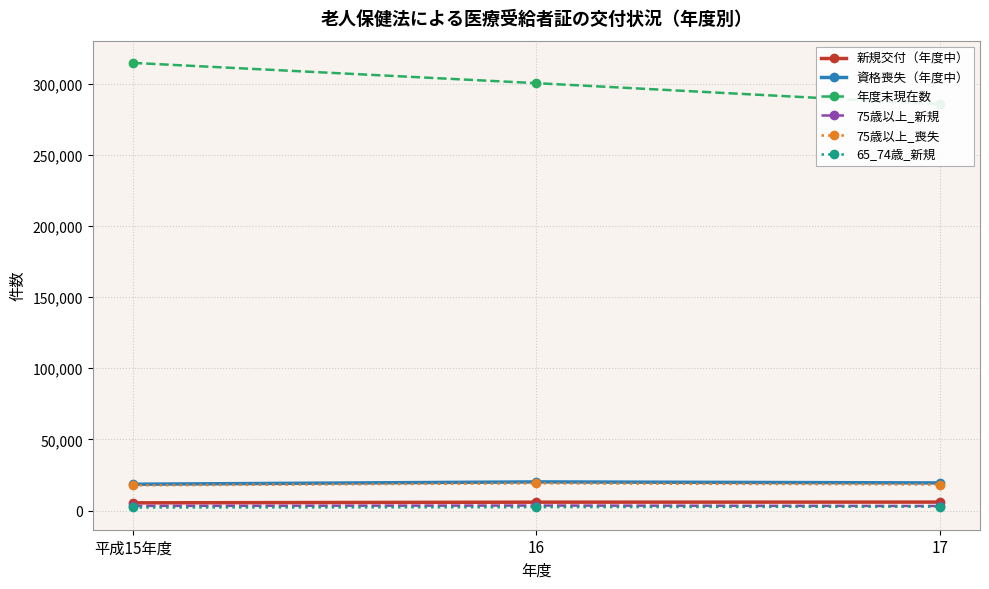

Reading left to right, what are all the values shown in this chart?

新規交付（年度中）: 平成15年度=5401	16=5875	17=5925
資格喪失（年度中）: 平成15年度=18474	16=20122	17=19394
年度末現在数: 平成15年度=314682	16=300435	17=285614
75歳以上_新規: 平成15年度=3271	16=3506	17=3179
75歳以上_喪失: 平成15年度=17692	16=19116	17=18278
65_74歳_新規: 平成15年度=2130	16=2369	17=2746